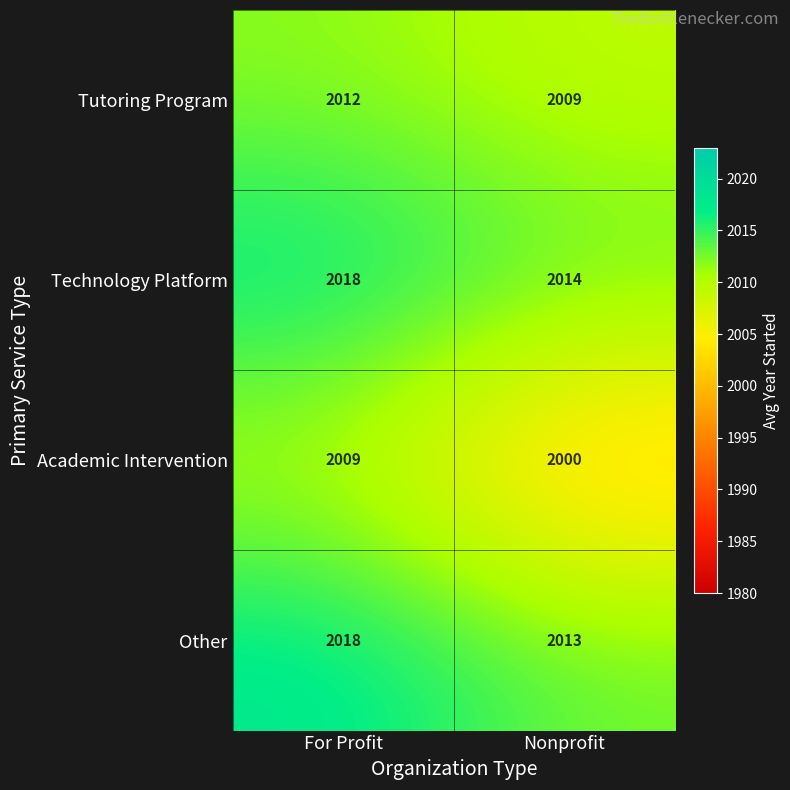

How many series are shown in this chart?

4